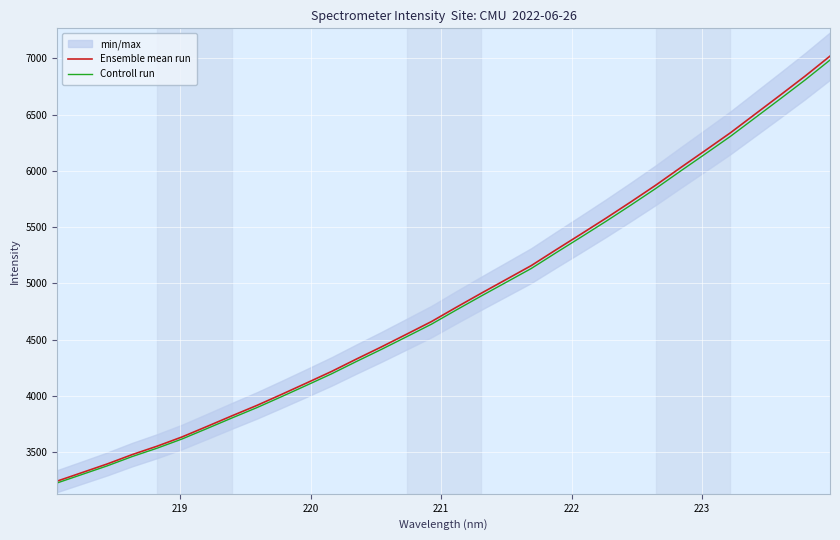

What is the difference between the second highest and minimum values in the Controll run series?

3579.5